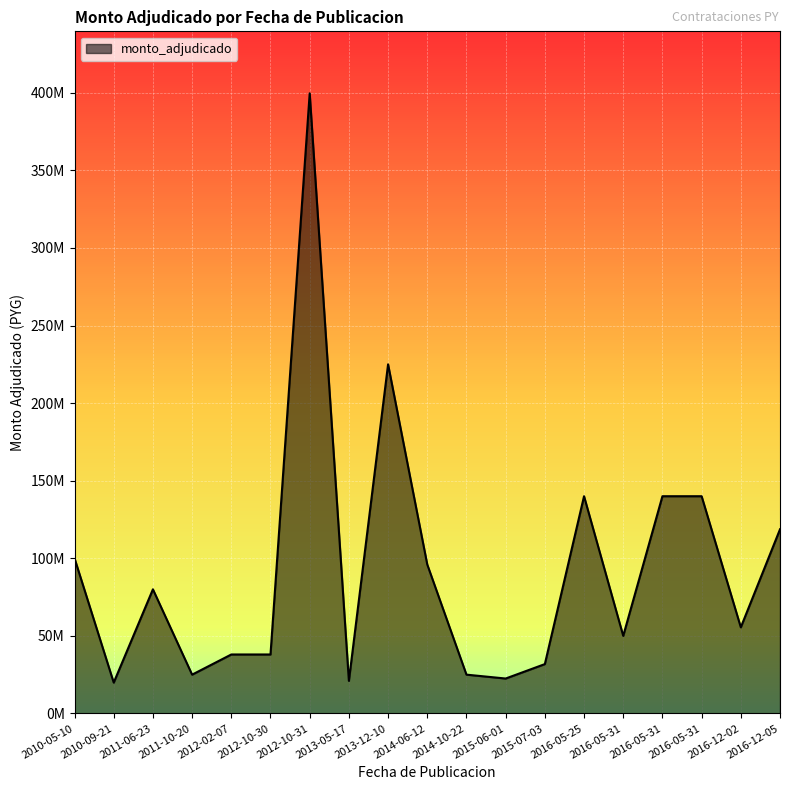

Does the chart display data point markers on the line(s)?

No